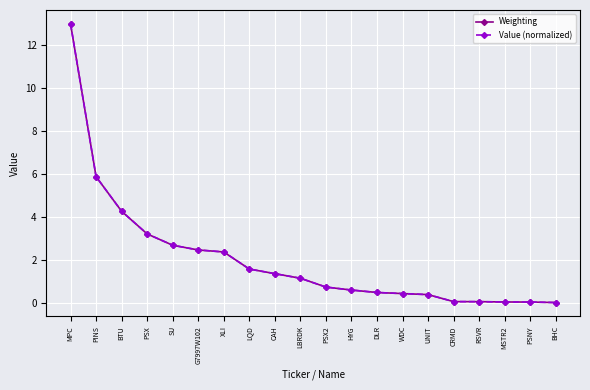

What is the label of the 18th point from the left?

MSTR2